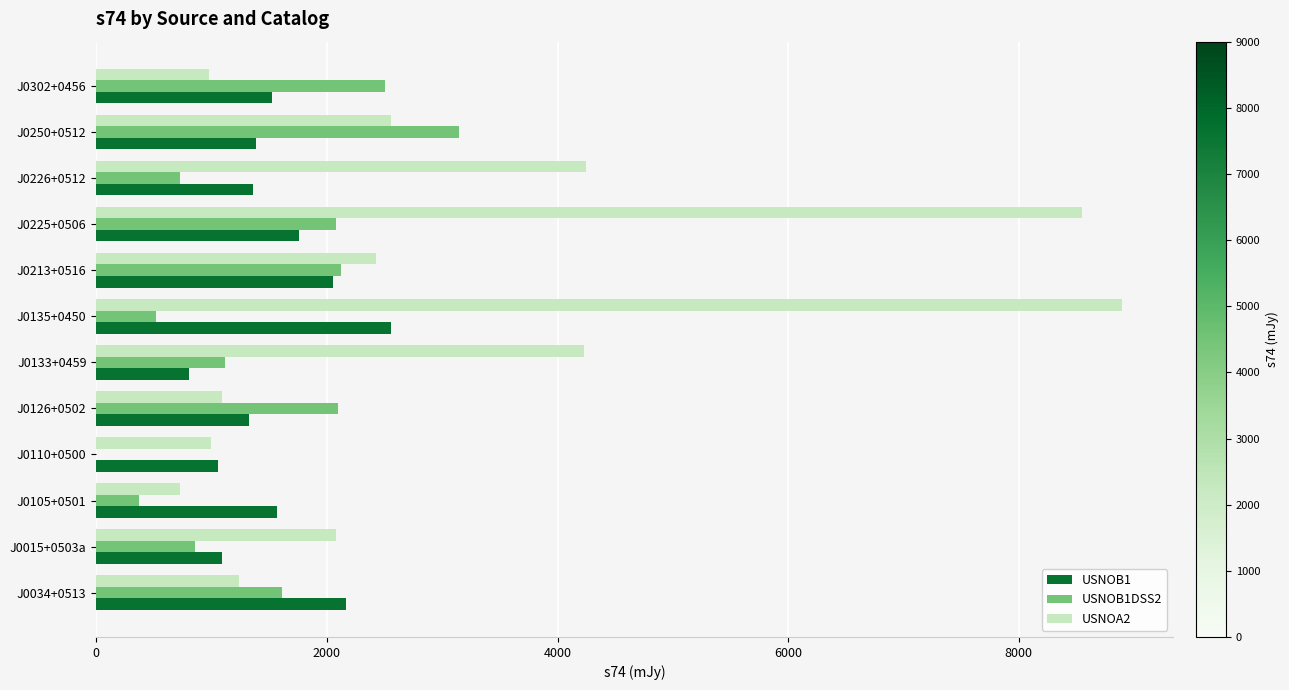

Which series changed the most between J0135+0450 and J0302+0456?

USNOA2